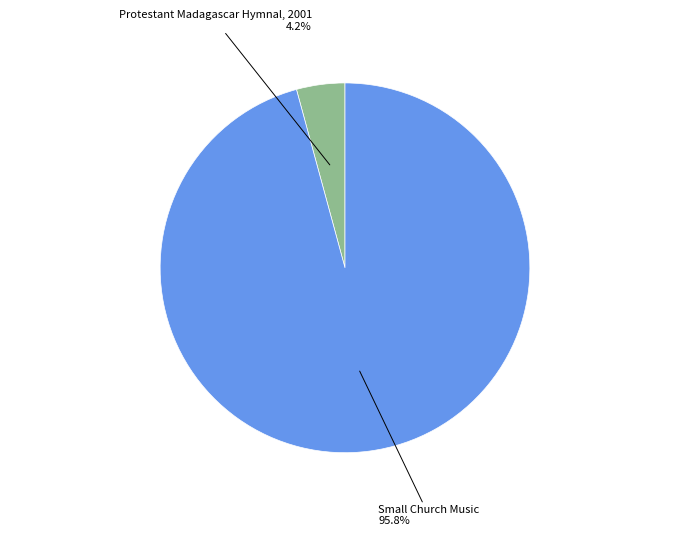

What portion of the pie excludes Small Church Music?

4.2%